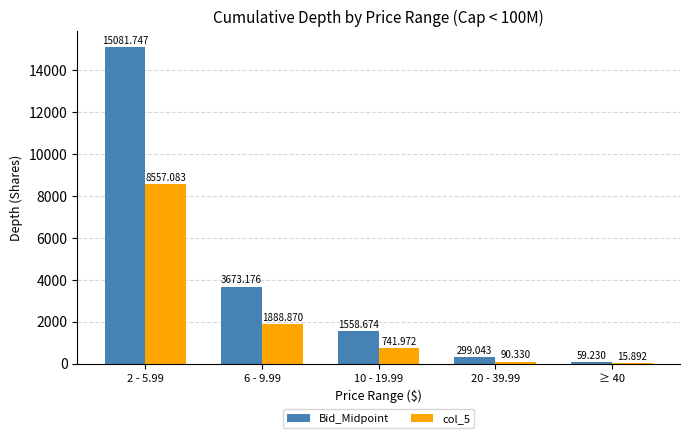

What is the average value of the Bid_Midpoint series?

4134.4